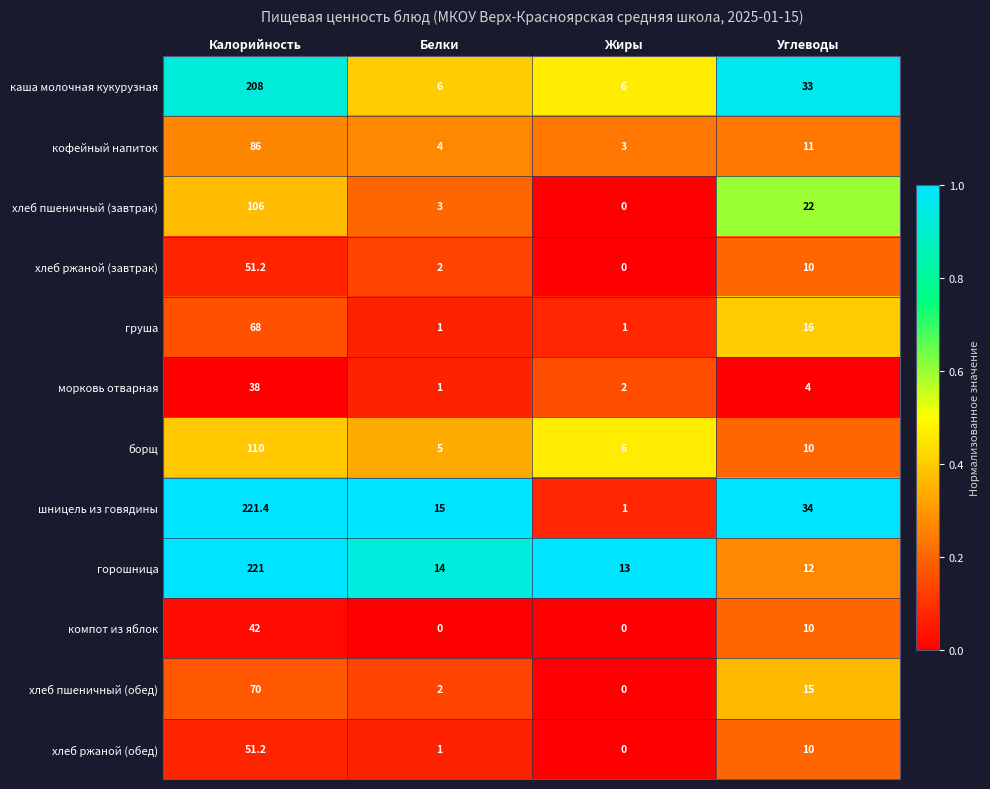

Which series has the largest total across all categories?

шницель из говядины